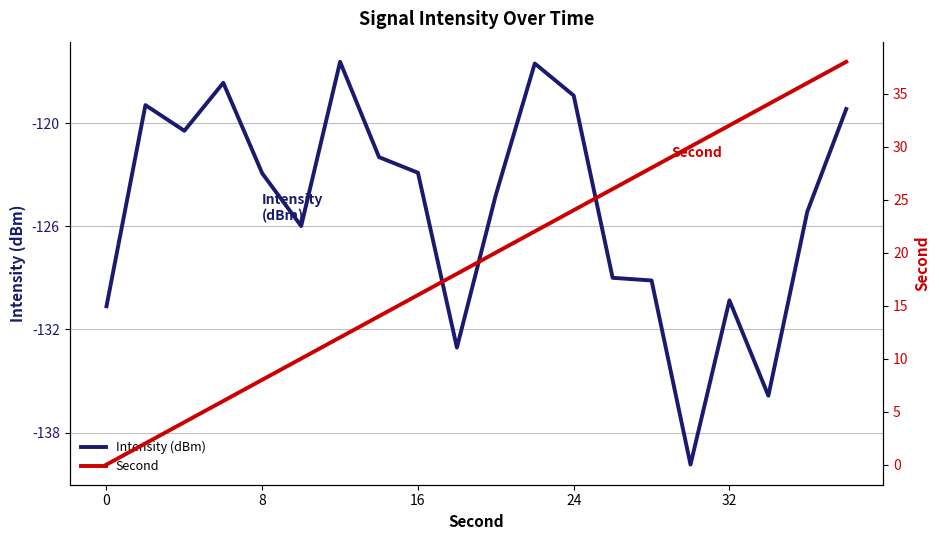

What is the maximum value for Intensity (dBm)?

-116.4